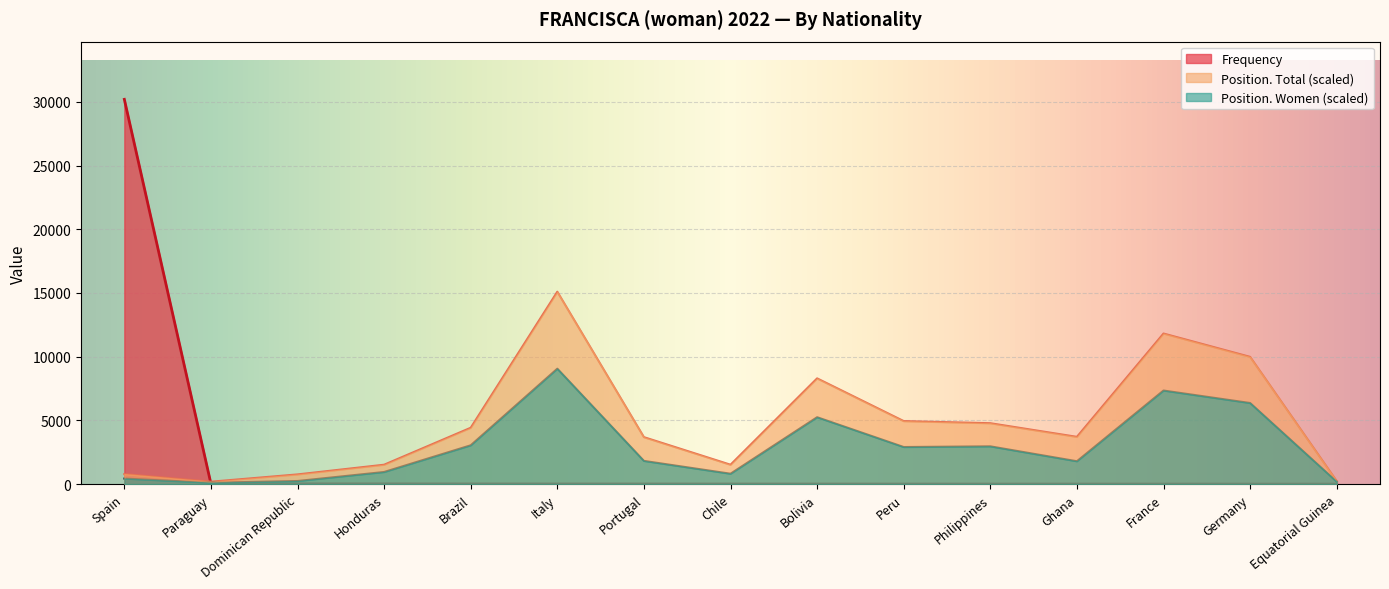

Between Portugal and Philippines, which is larger?

Portugal